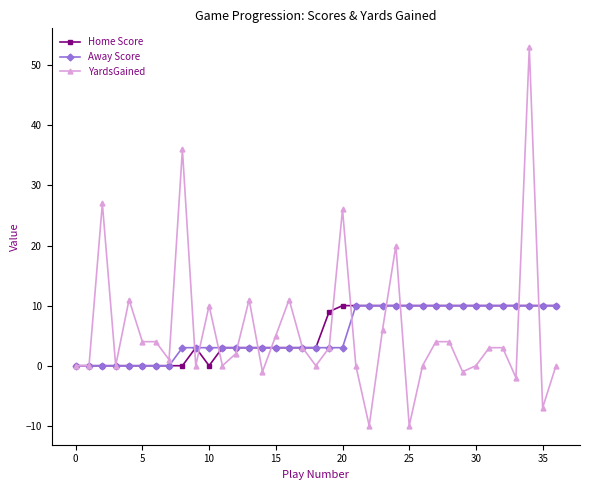

What is the smallest value displayed?

-10